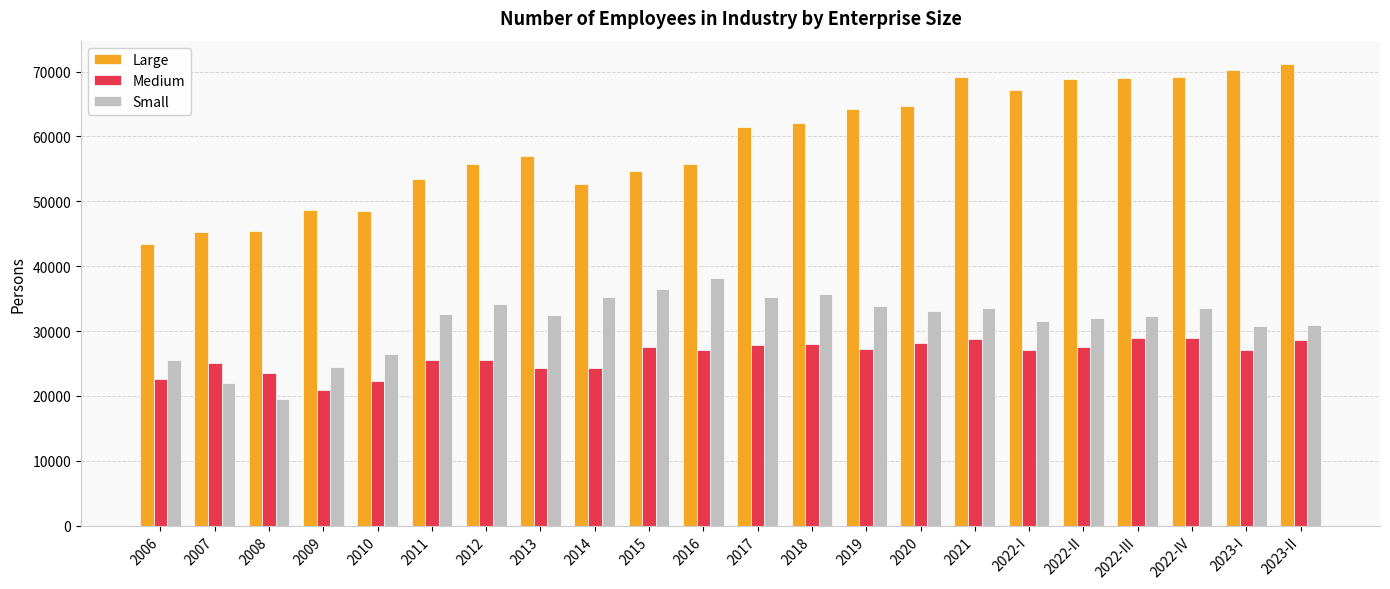

What is the label of the 18th bar from the left?

2022-II